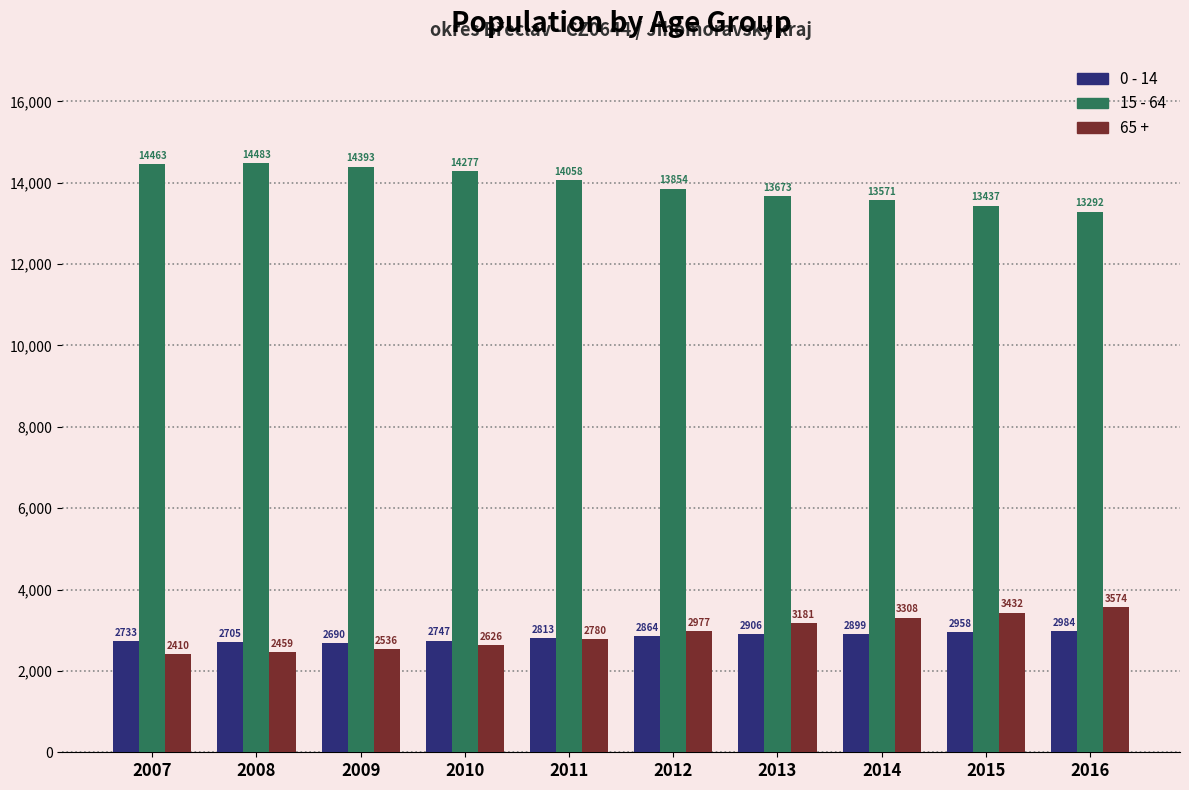

Reading right to left, list all the values displayed in this chart.

0 - 14: 2016=2984	2015=2958	2014=2899	2013=2906	2012=2864	2011=2813	2010=2747	2009=2690	2008=2705	2007=2733
15 - 64: 2016=13292	2015=13437	2014=13571	2013=13673	2012=13854	2011=14058	2010=14277	2009=14393	2008=14483	2007=14463
65 +: 2016=3574	2015=3432	2014=3308	2013=3181	2012=2977	2011=2780	2010=2626	2009=2536	2008=2459	2007=2410